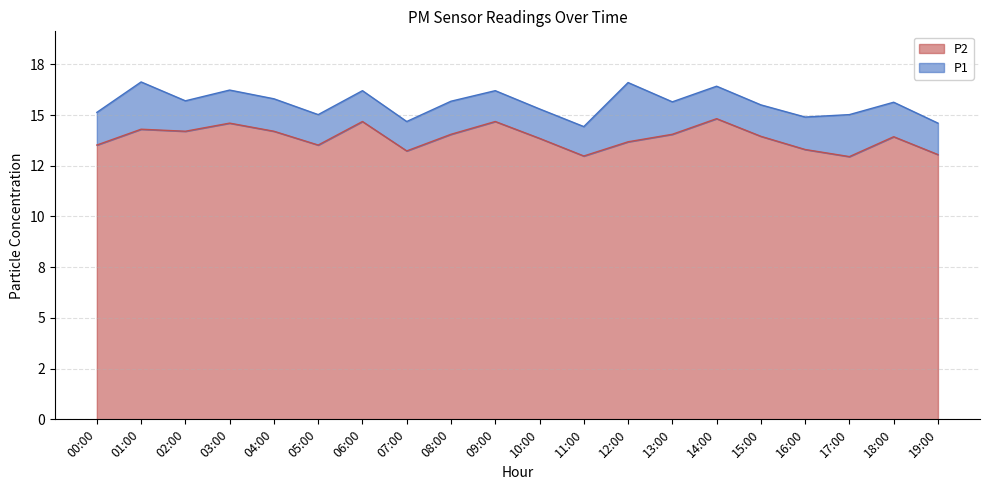

What are all the series names shown in the legend?

P2, P1